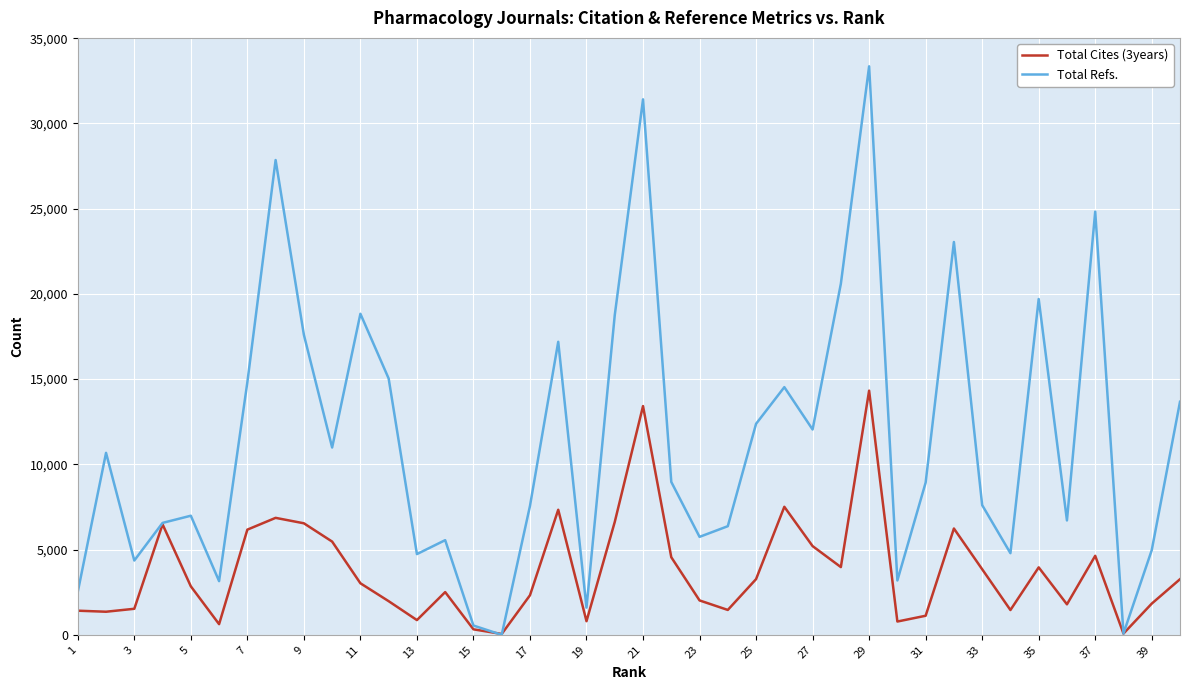

What is the difference between the maximum and minimum values in the Total Cites (3years) series?

14274